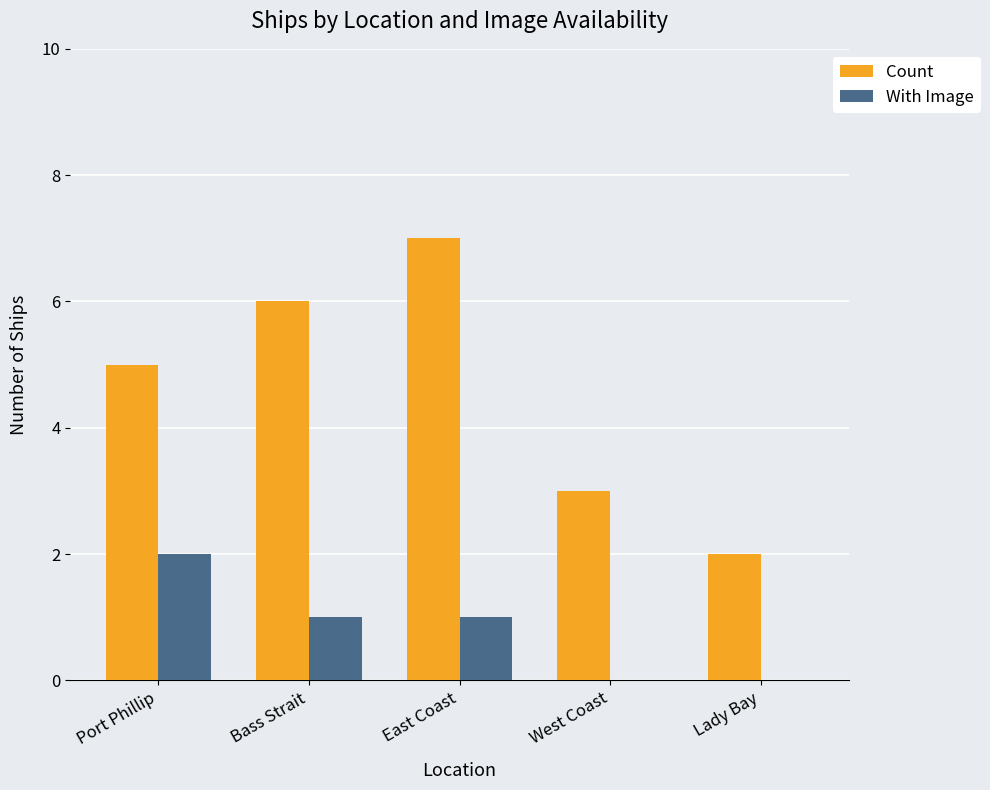

What is the sum of all Count values?

23